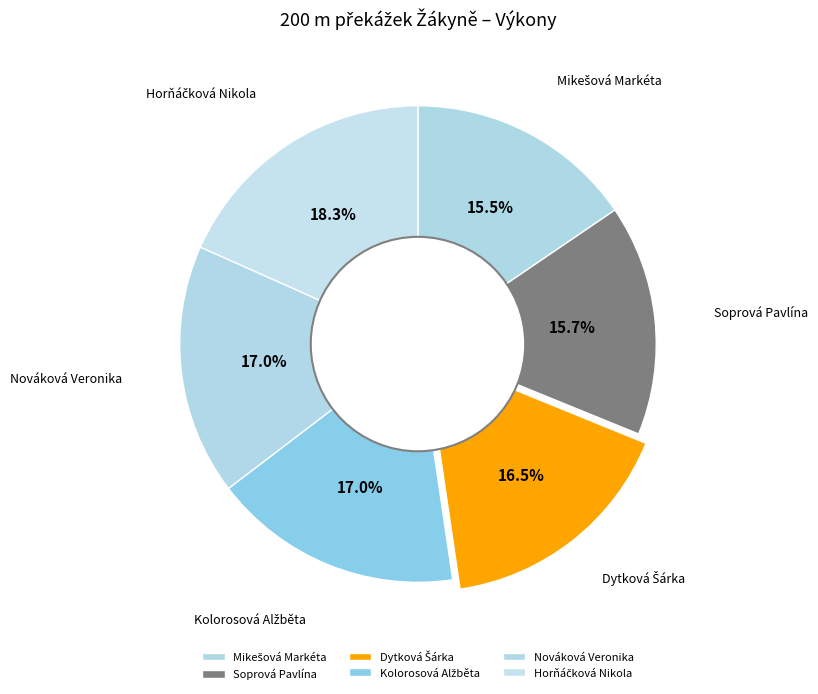

How many segments does this pie chart have?

6